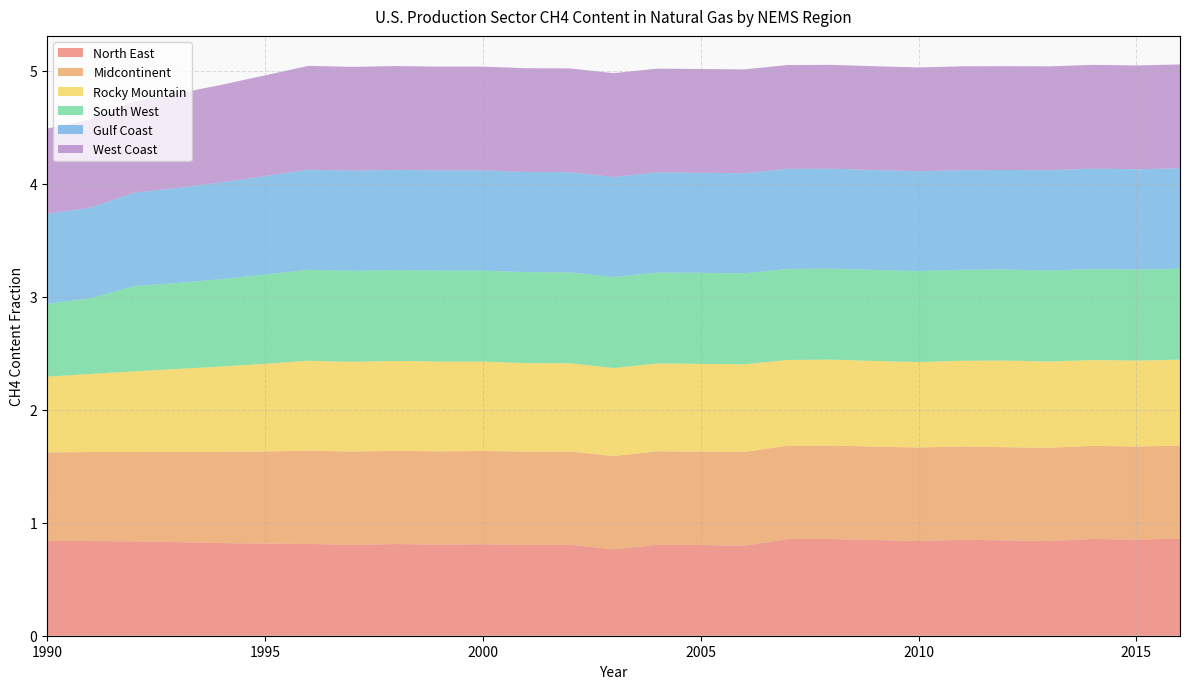

Reading right to left, list all the values displayed in this chart.

North East: 2016=0.9	2015=0.9	2014=0.9	2013=0.8	2012=0.8	2011=0.9	2010=0.8	2009=0.8	2008=0.9	2007=0.9	2006=0.8	2005=0.8	2004=0.8	2003=0.8	2002=0.8	2001=0.8	2000=0.8	1999=0.8	1998=0.8	1997=0.8	1996=0.8	1995=0.8	1994=0.8	1993=0.8	1992=0.8	1991=0.8	1990=0.8
Midcontinent: 2016=0.8	2015=0.8	2014=0.8	2013=0.8	2012=0.8	2011=0.8	2010=0.8	2009=0.8	2008=0.8	2007=0.8	2006=0.8	2005=0.8	2004=0.8	2003=0.8	2002=0.8	2001=0.8	2000=0.8	1999=0.8	1998=0.8	1997=0.8	1996=0.8	1995=0.8	1994=0.8	1993=0.8	1992=0.8	1991=0.8	1990=0.8
Rocky Mountain: 2016=0.8	2015=0.8	2014=0.8	2013=0.8	2012=0.8	2011=0.8	2010=0.8	2009=0.8	2008=0.8	2007=0.8	2006=0.8	2005=0.8	2004=0.8	2003=0.8	2002=0.8	2001=0.8	2000=0.8	1999=0.8	1998=0.8	1997=0.8	1996=0.8	1995=0.8	1994=0.8	1993=0.7	1992=0.7	1991=0.7	1990=0.7
South West: 2016=0.8	2015=0.8	2014=0.8	2013=0.8	2012=0.8	2011=0.8	2010=0.8	2009=0.8	2008=0.8	2007=0.8	2006=0.8	2005=0.8	2004=0.8	2003=0.8	2002=0.8	2001=0.8	2000=0.8	1999=0.8	1998=0.8	1997=0.8	1996=0.8	1995=0.8	1994=0.8	1993=0.8	1992=0.8	1991=0.7	1990=0.6
Gulf Coast: 2016=0.9	2015=0.9	2014=0.9	2013=0.9	2012=0.9	2011=0.9	2010=0.9	2009=0.9	2008=0.9	2007=0.9	2006=0.9	2005=0.9	2004=0.9	2003=0.9	2002=0.9	2001=0.9	2000=0.9	1999=0.9	1998=0.9	1997=0.9	1996=0.9	1995=0.9	1994=0.9	1993=0.8	1992=0.8	1991=0.8	1990=0.8
West Coast: 2016=0.9	2015=0.9	2014=0.9	2013=0.9	2012=0.9	2011=0.9	2010=0.9	2009=0.9	2008=0.9	2007=0.9	2006=0.9	2005=0.9	2004=0.9	2003=0.9	2002=0.9	2001=0.9	2000=0.9	1999=0.9	1998=0.9	1997=0.9	1996=0.9	1995=0.9	1994=0.9	1993=0.8	1992=0.8	1991=0.8	1990=0.8